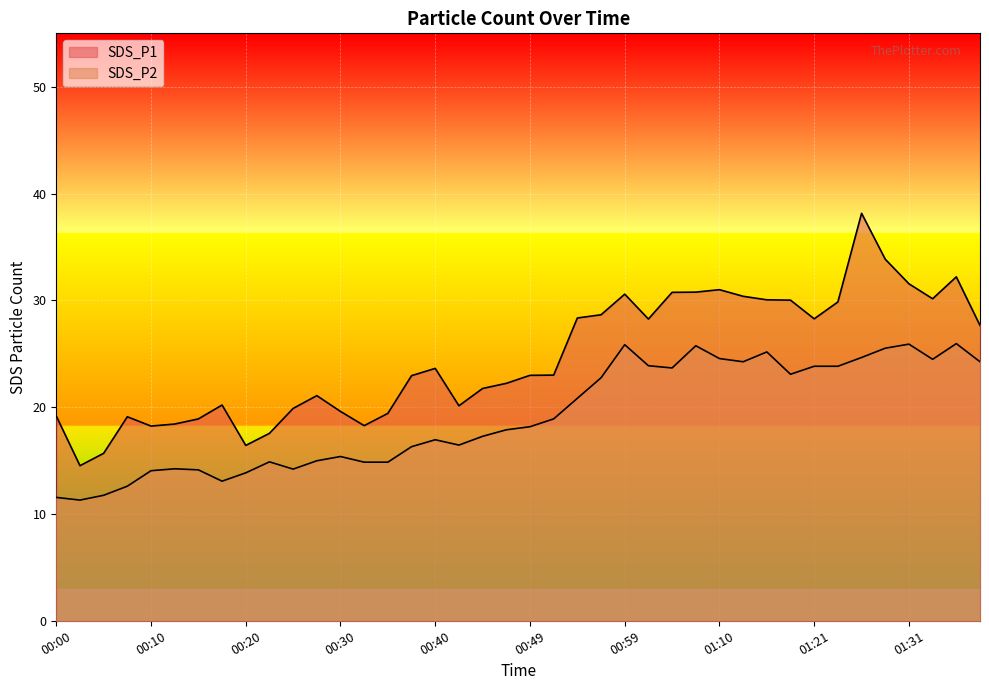

What are all the series names shown in the legend?

SDS_P1, SDS_P2